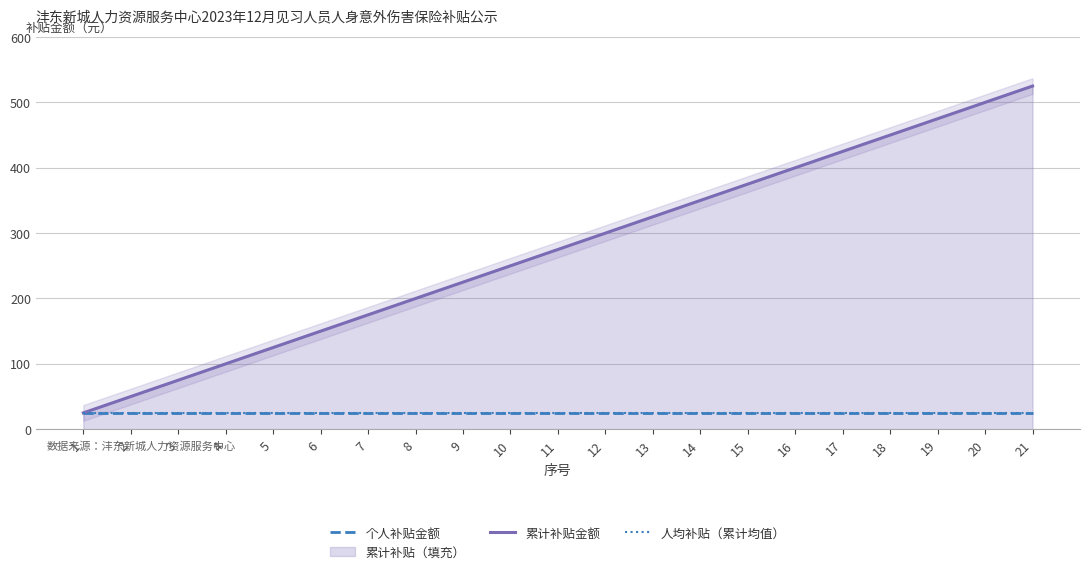

True or false: 人均补贴（累计均值） and 累计补贴金额 intersect in this chart.

False